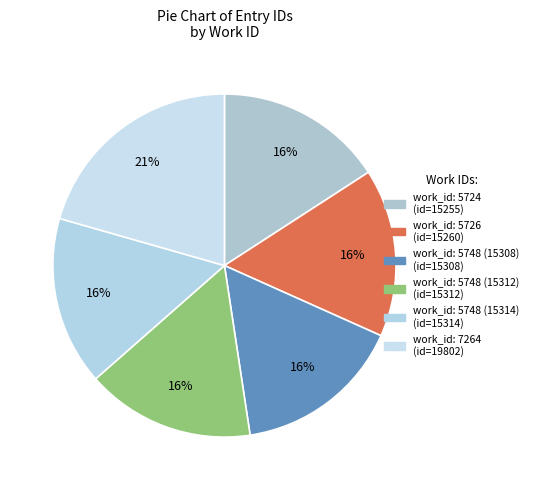

How many segments does this pie chart have?

6